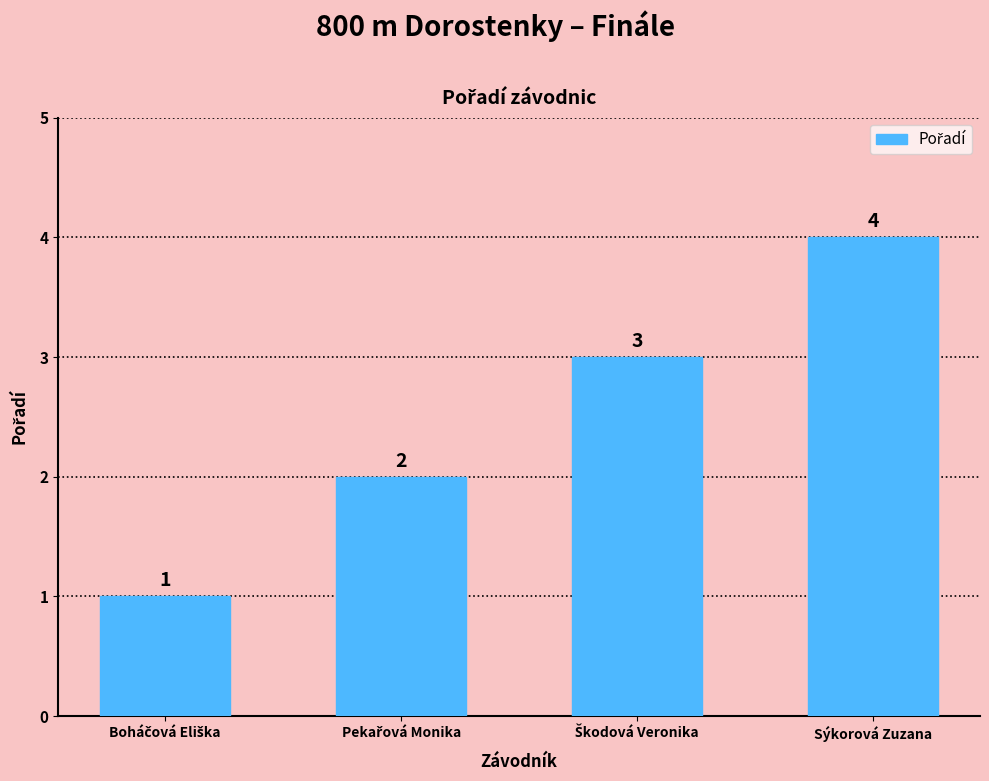

What is the value of the 1st bar from the left?

1